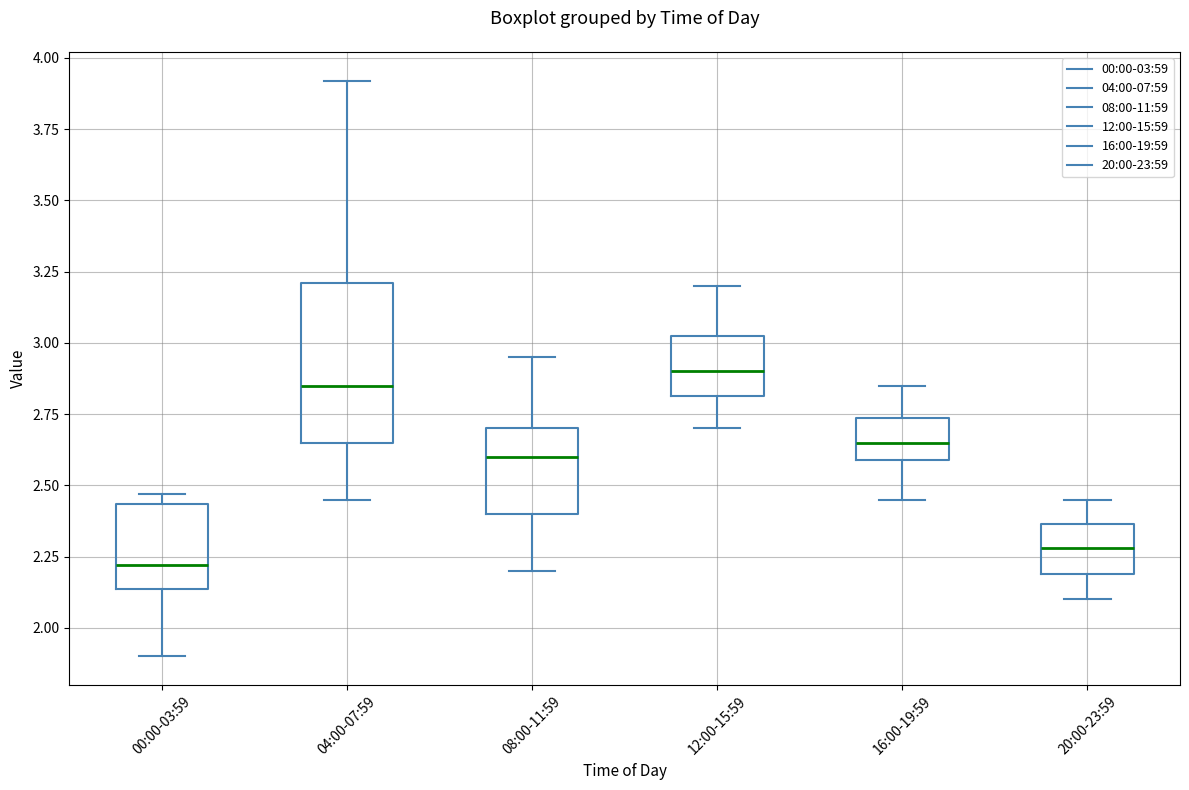

Where does the lower whisker of the box for 08:00-11:59 end on the y-axis? The values are not printed on the chart, so give them approximately, as read against the axis.

2.20